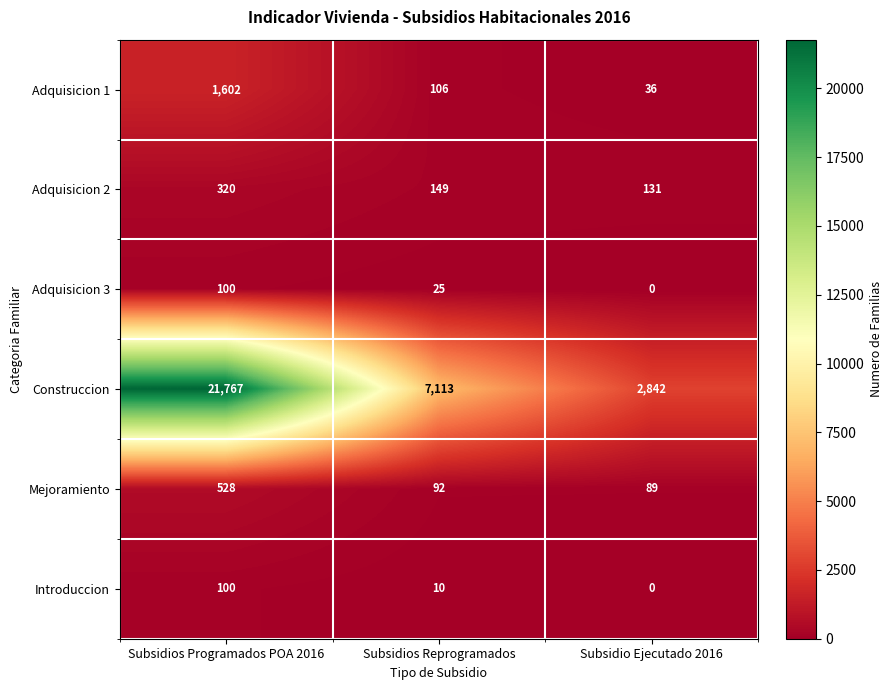

Reading left to right, transcribe all the data shown in this chart.

Adquisicion 1: Subsidios Programados POA 2016=1602	Subsidios Reprogramados=106	Subsidio Ejecutado 2016=36
Adquisicion 2: Subsidios Programados POA 2016=320	Subsidios Reprogramados=149	Subsidio Ejecutado 2016=131
Adquisicion 3: Subsidios Programados POA 2016=100	Subsidios Reprogramados=25	Subsidio Ejecutado 2016=0
Construccion: Subsidios Programados POA 2016=21767	Subsidios Reprogramados=7113	Subsidio Ejecutado 2016=2842
Mejoramiento: Subsidios Programados POA 2016=528	Subsidios Reprogramados=92	Subsidio Ejecutado 2016=89
Introduccion: Subsidios Programados POA 2016=100	Subsidios Reprogramados=10	Subsidio Ejecutado 2016=0